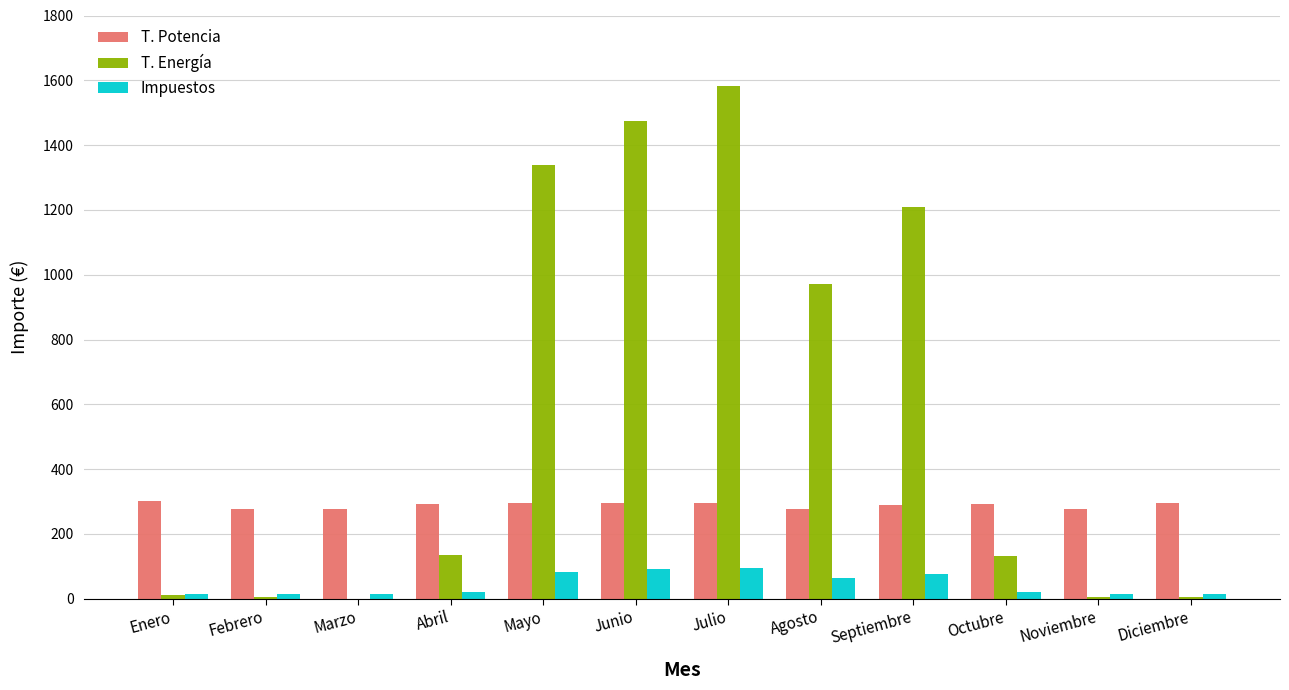

How many groups of bars are there?

12